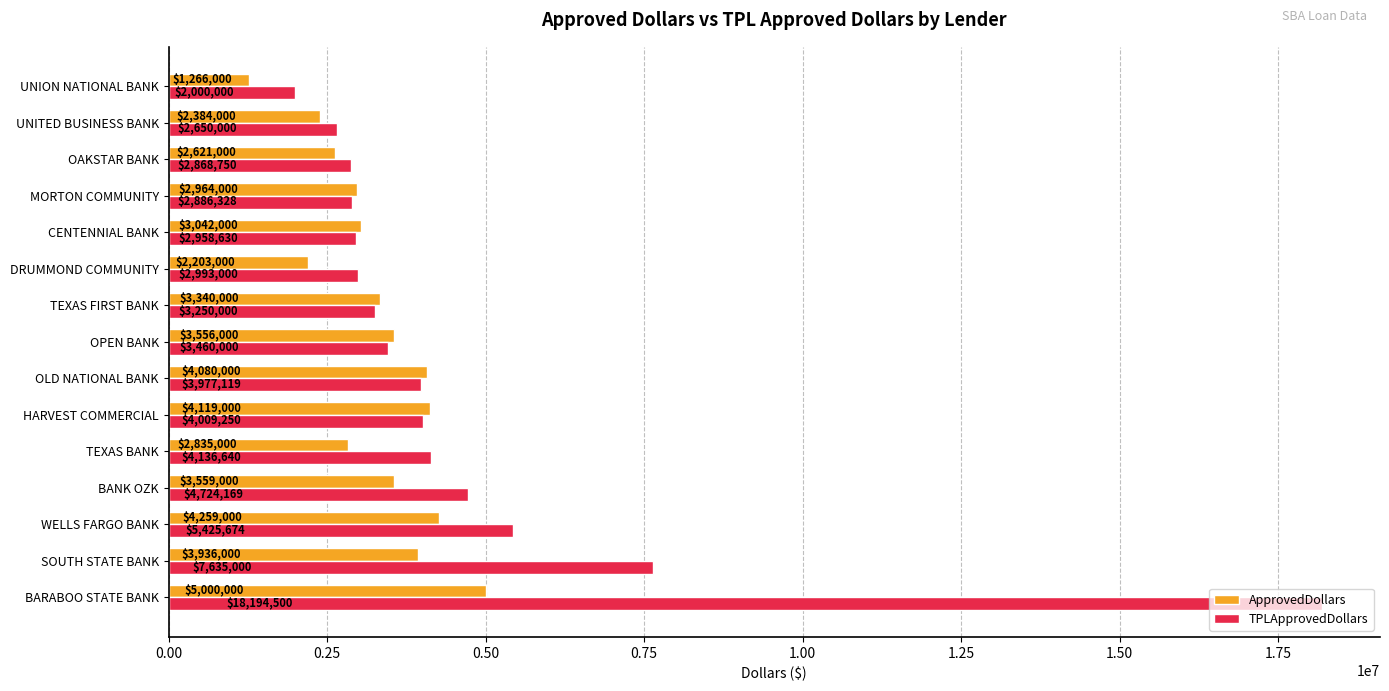

Which series changed the most between WELLS FARGO BANK and HARVEST COMMERCIAL?

TPLApprovedDollars